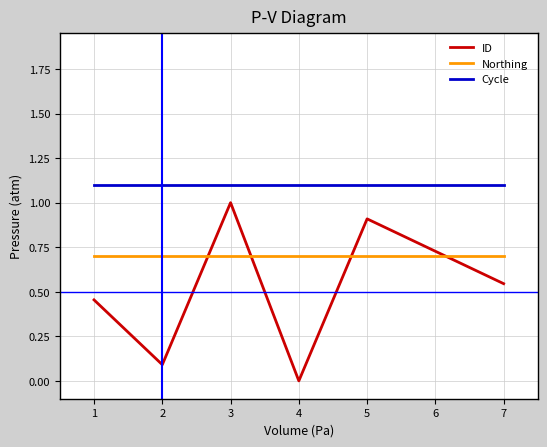

Where is the first local maximum for ID?

3